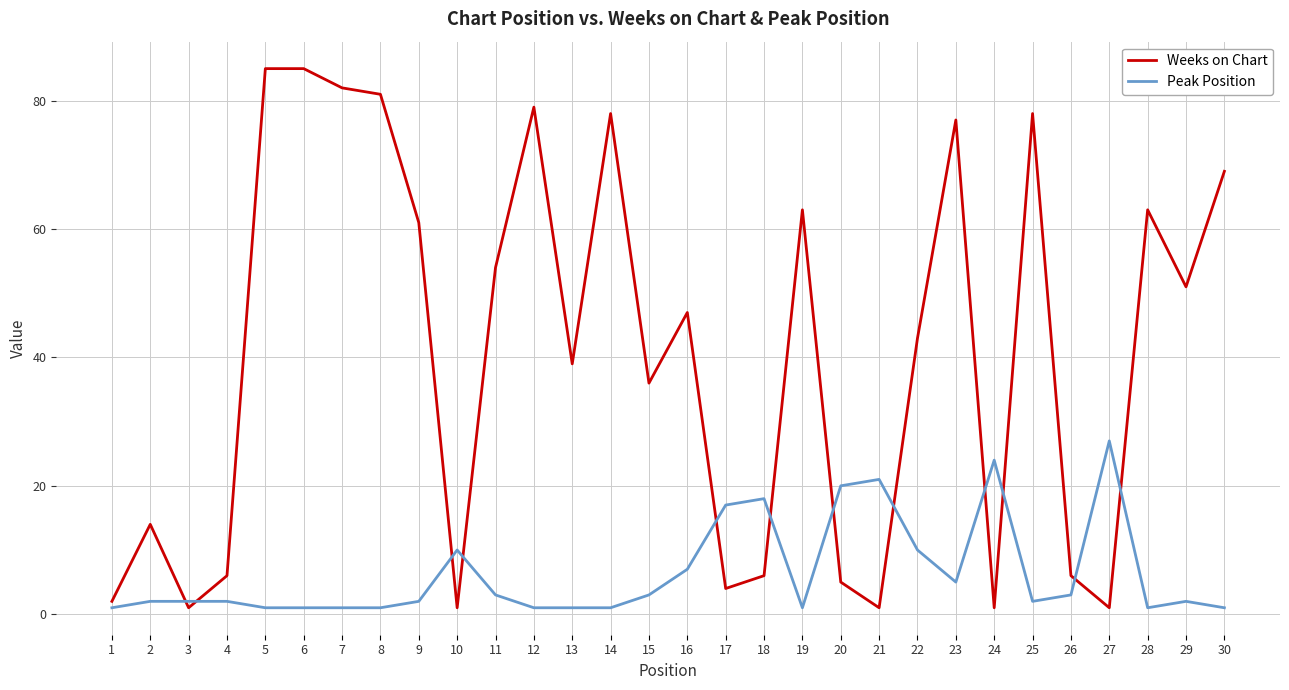

At how many categories does at least one series exceed 42?

16